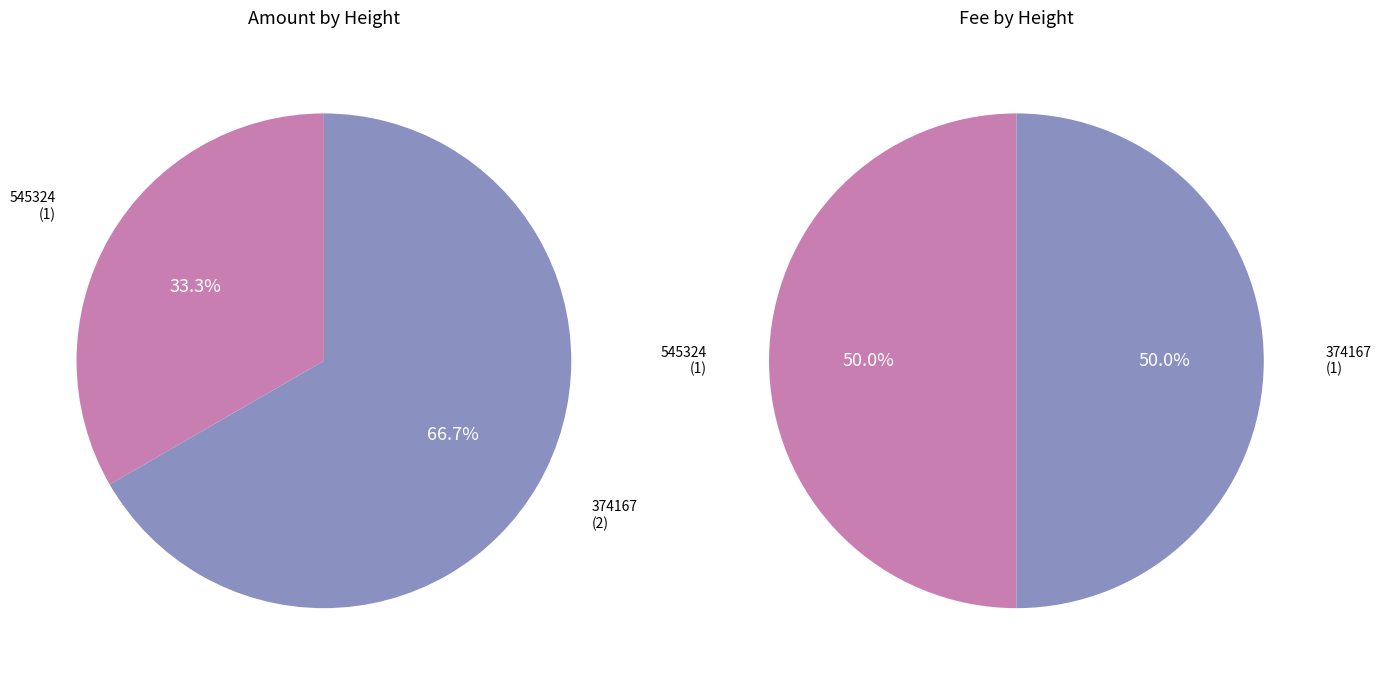

To the nearest percent, what is the average slice percentage?

50%